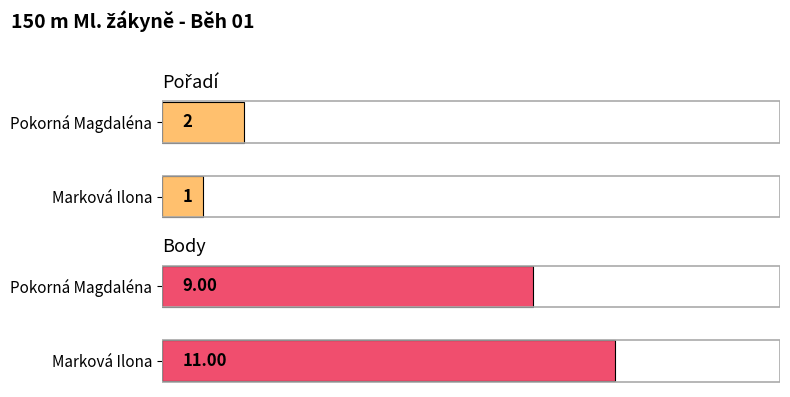

Reading left to right, transcribe all the data shown in this chart.

Pořadí: Marková Ilona=1	Pokorná Magdaléna=2
Body: Marková Ilona=11	Pokorná Magdaléna=9